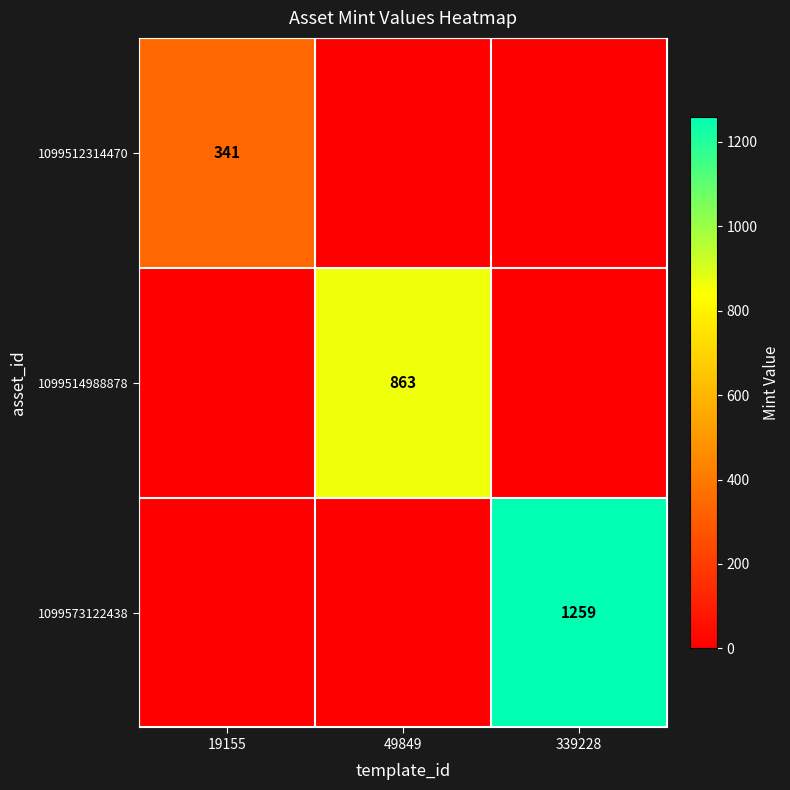

The 1099514988878 series shows 863 at 49849. True or false?

True